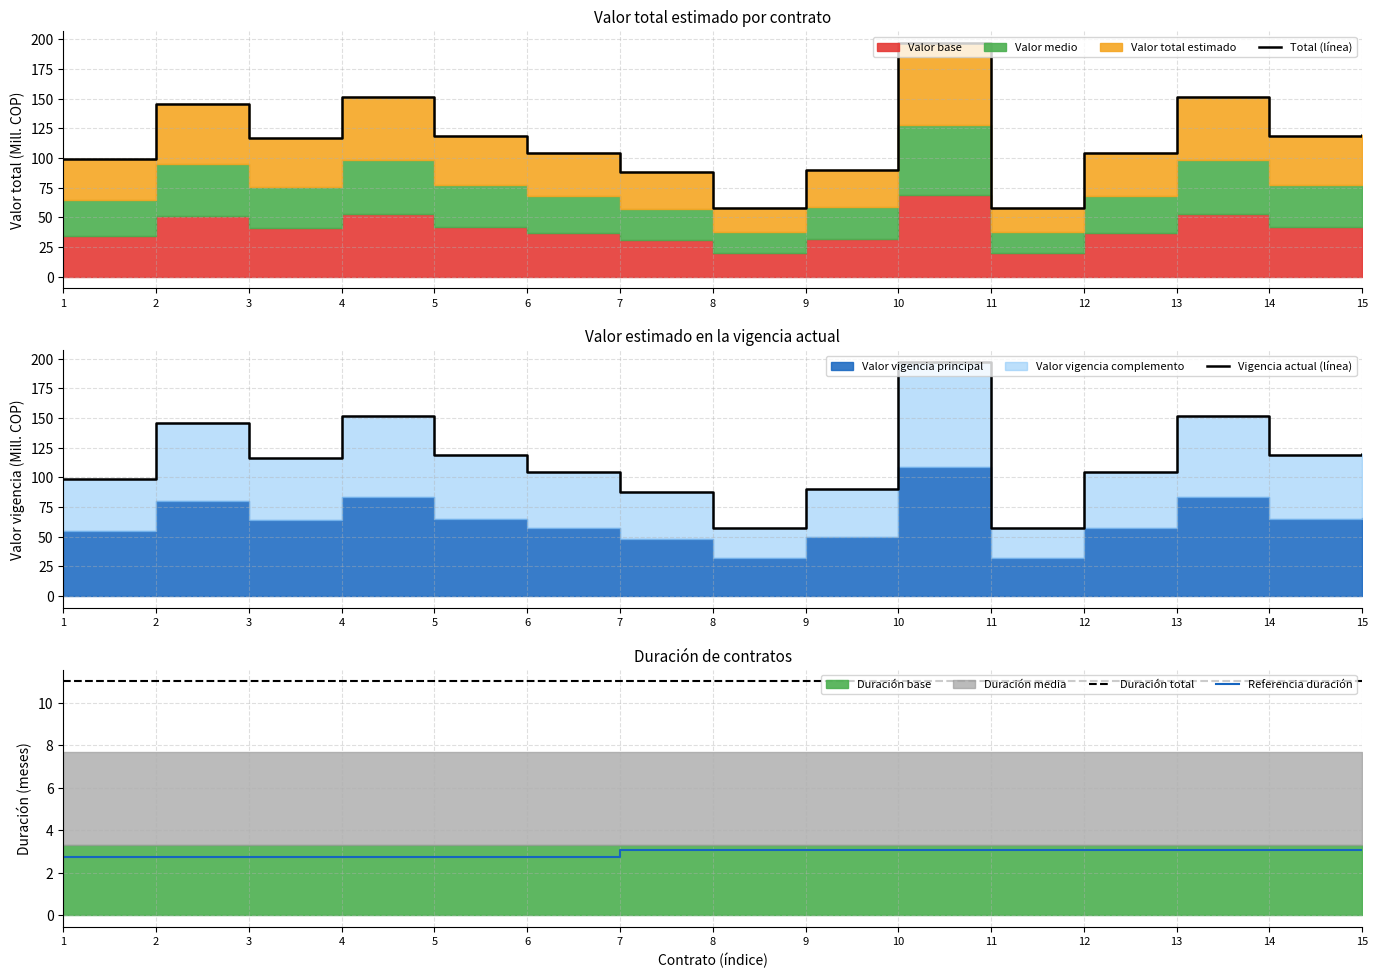

The value of Total (línea) at 8 is 57.6. True or false?

True